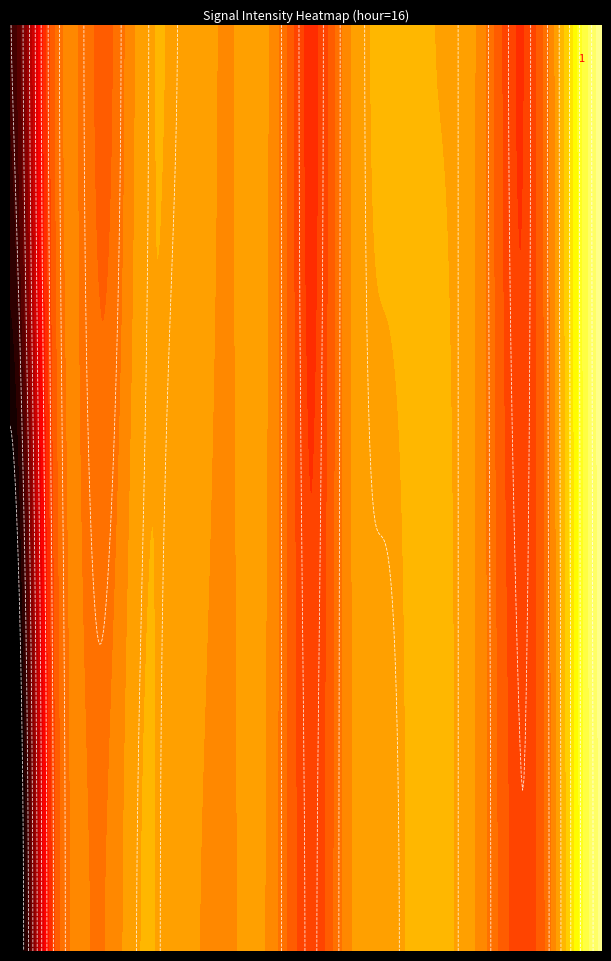

At how many categories does at least one series exceed -124?

1